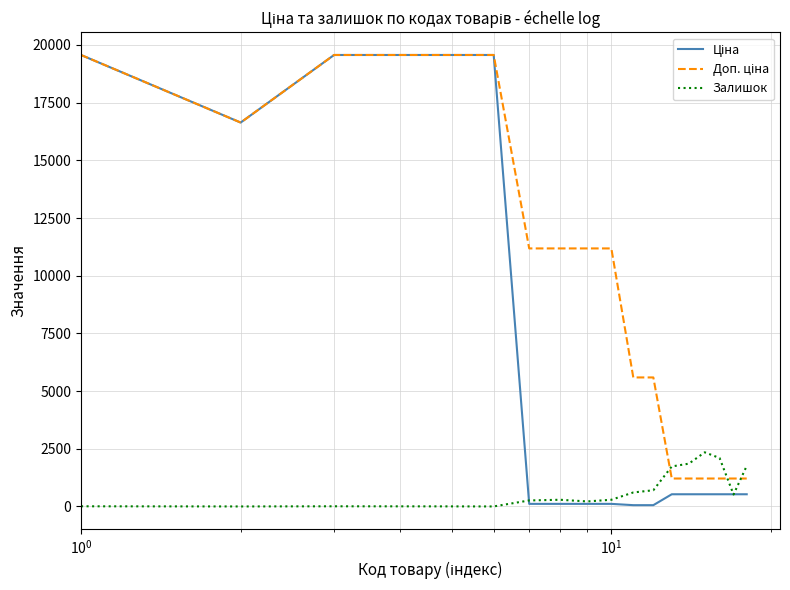

What is the maximum value for Залишок?

2346.0